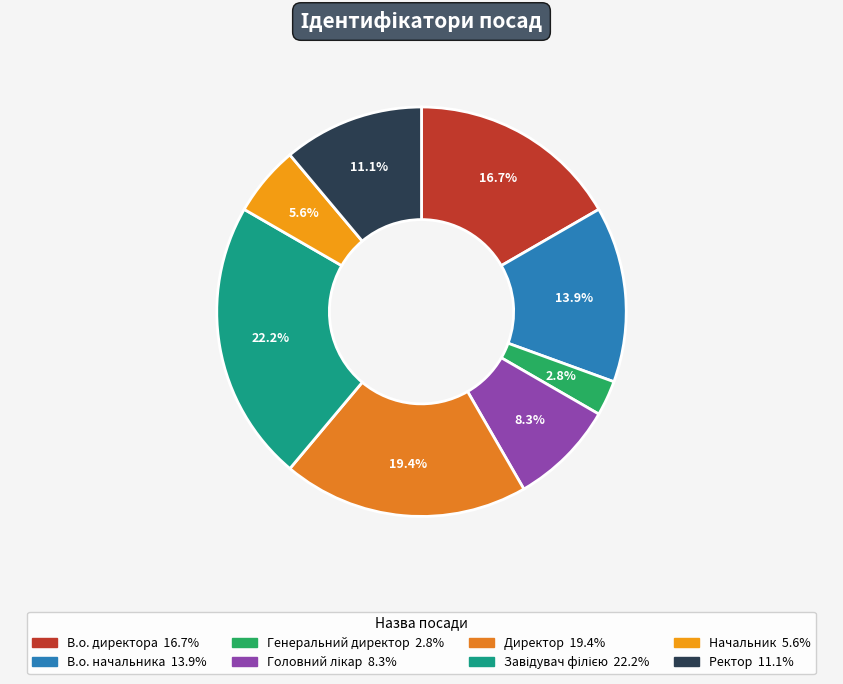

What is the smallest slice in the pie chart?

Генеральний директор